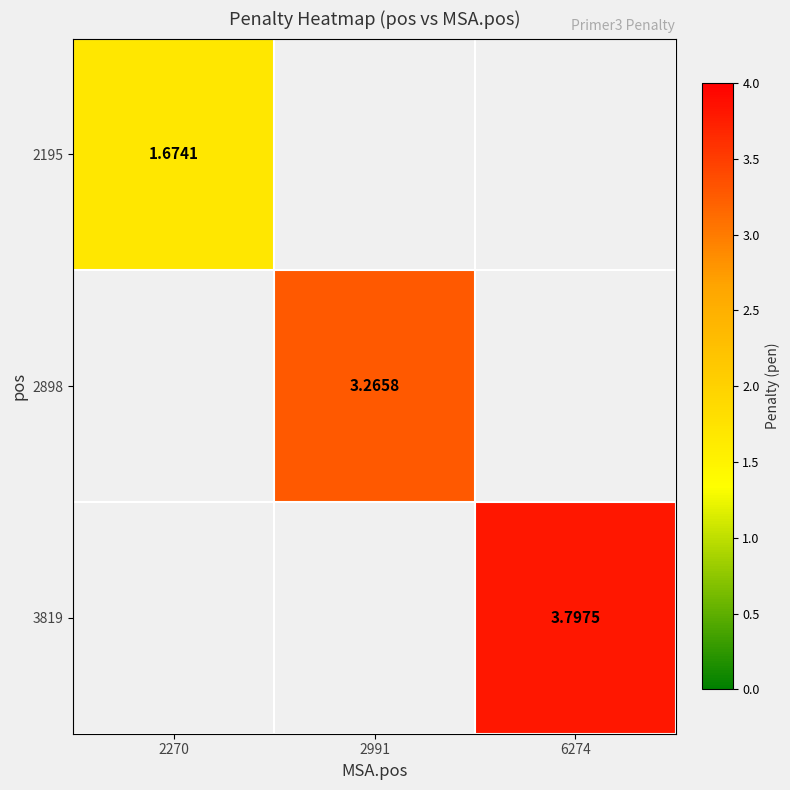

What value does the 2195 series have at 2270?

1.7